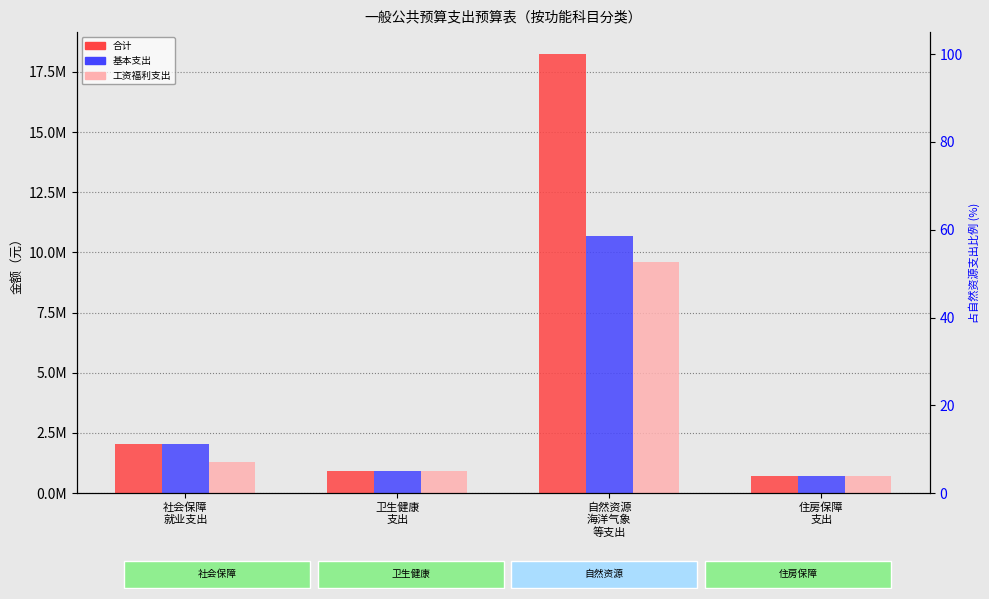

List the series in order of their peak value, lowest first.

工资福利支出, 基本支出, 合计